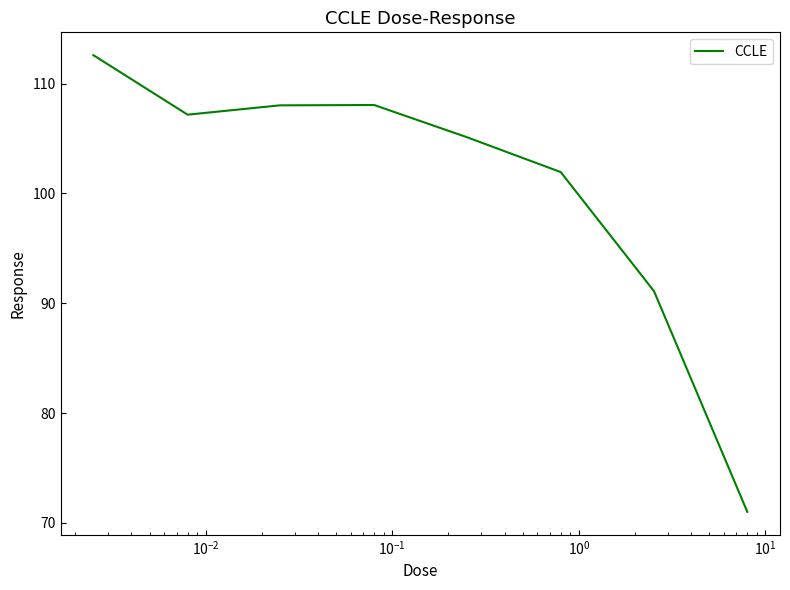

What is the difference between the maximum and minimum values?

41.6